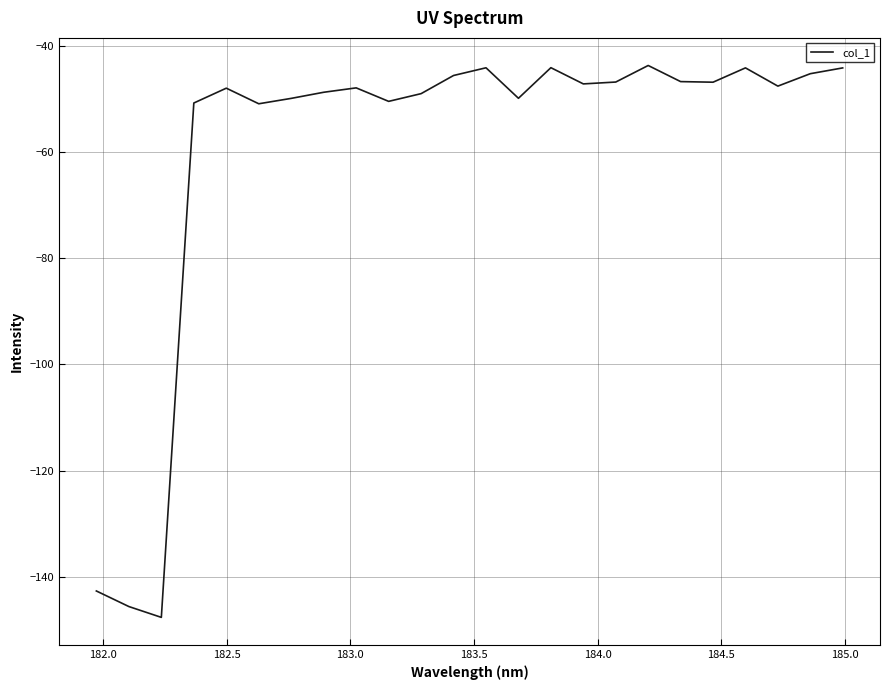

What is the greatest value displayed?

-43.7